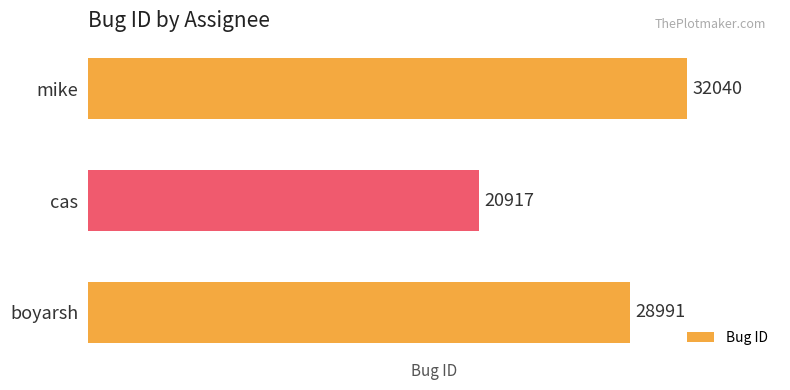

What is the sum of all values?

81948